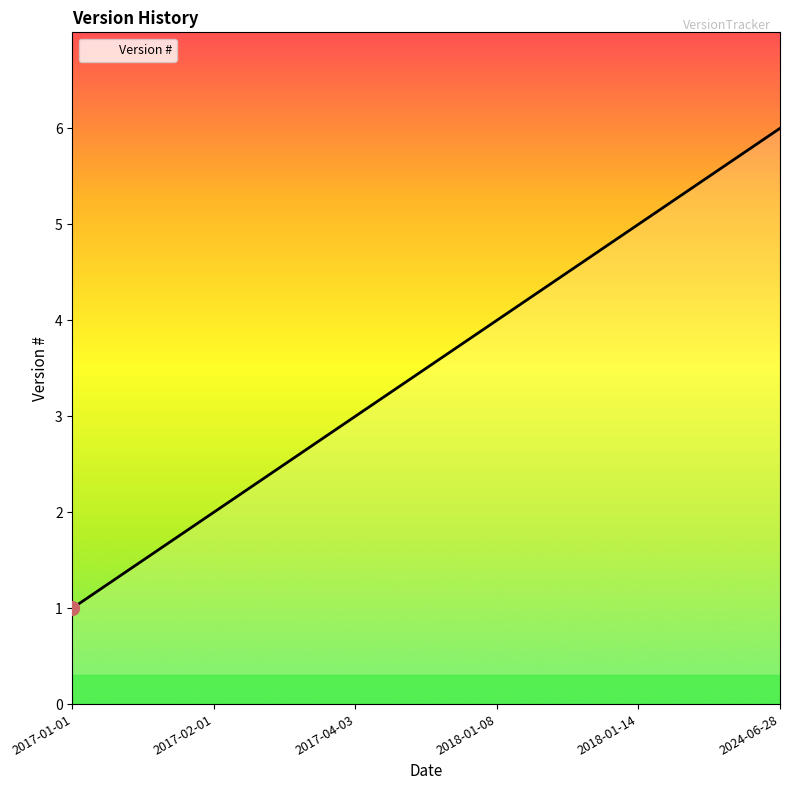

Count the values in the range 2 to 5.

4